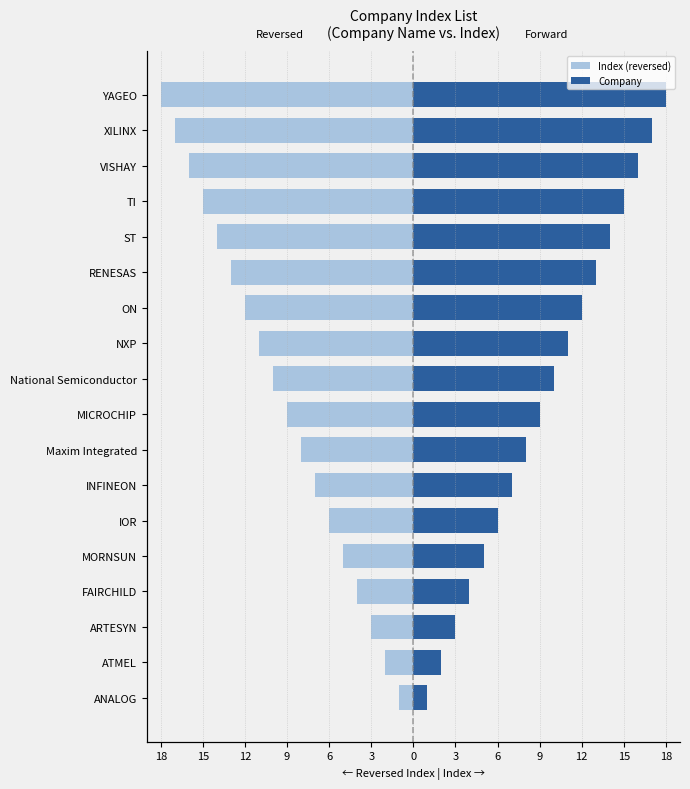

Which series has the largest range (max minus min)?

Index (reversed)